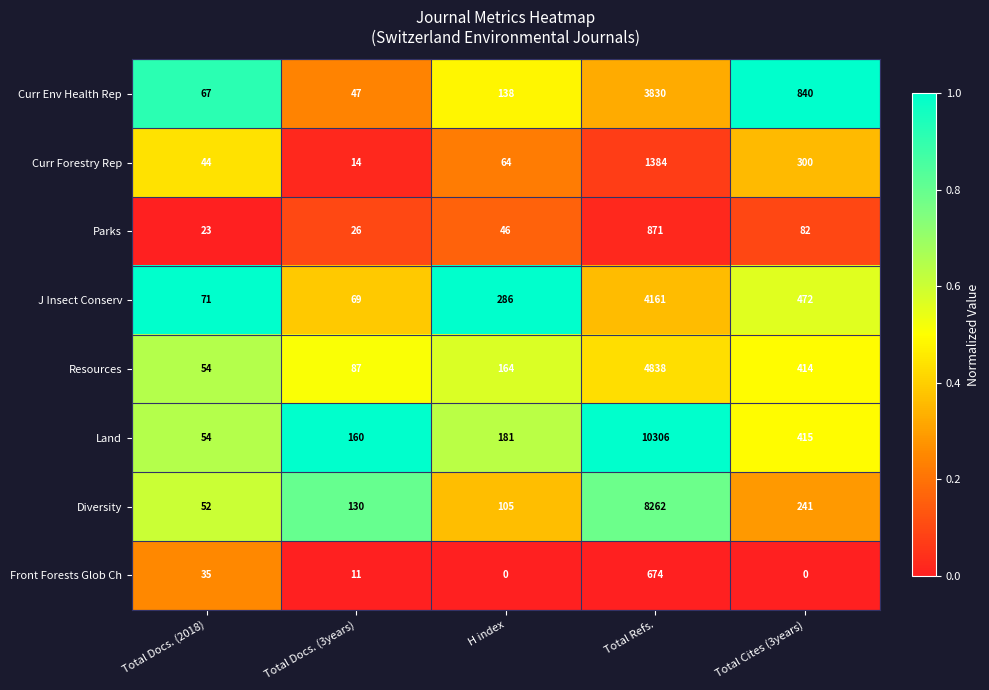

Which series has the largest range (max minus min)?

Land